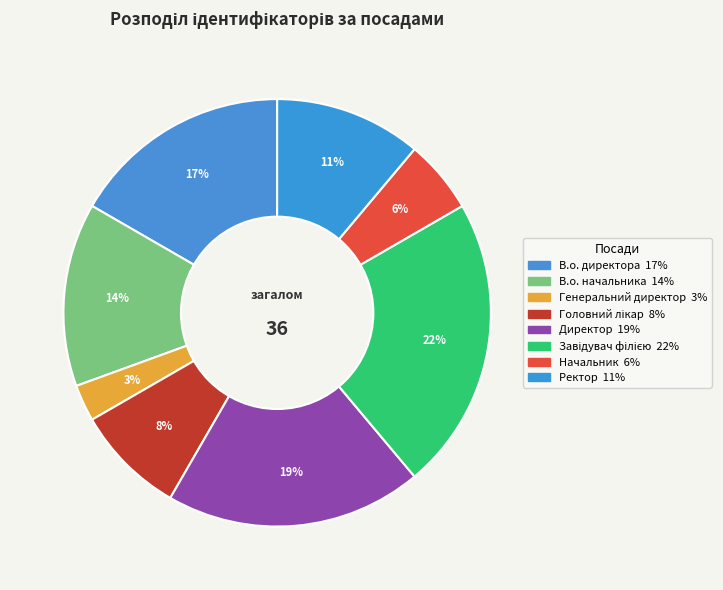

To the nearest percent, what is the combined percentage of Ректор and Завідувач філією?

33%